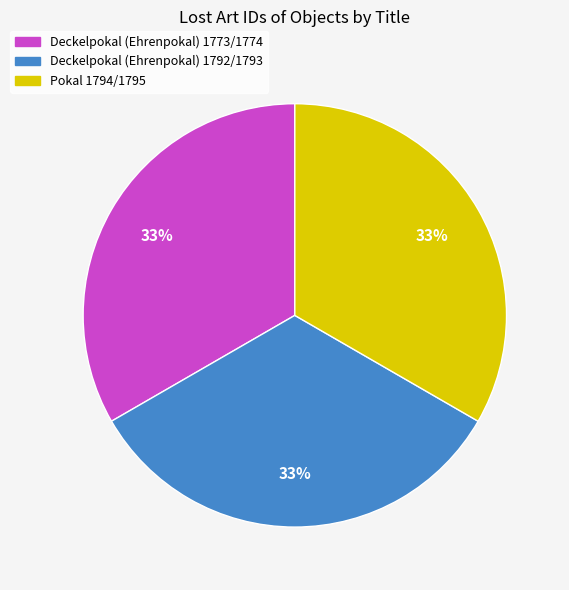

Combined, do Deckelpokal (Ehrenpokal) 1792/1793 and Deckelpokal (Ehrenpokal) 1773/1774 account for over 50%?

Yes